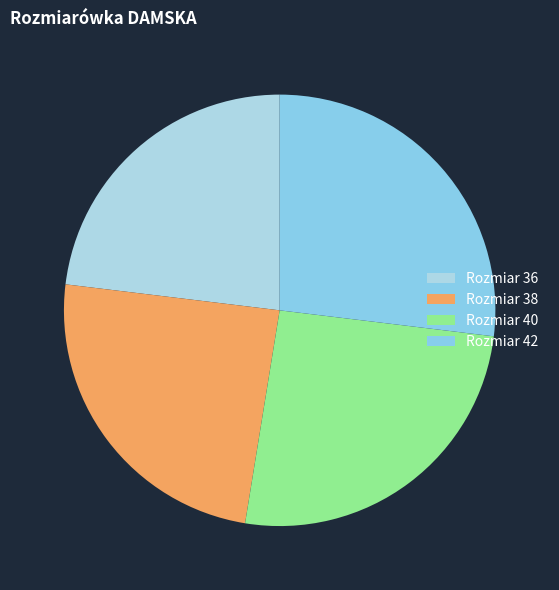

Is there a majority slice in this chart?

No